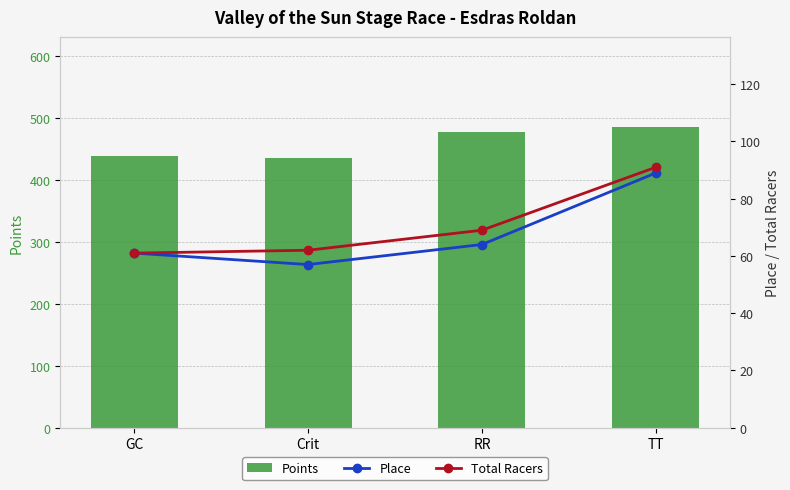

Read the Points value at GC.

439.0